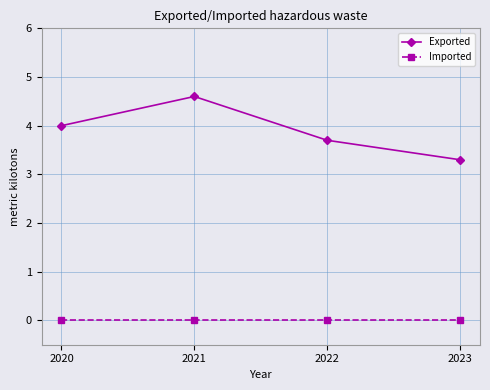

Which series changed the most between 2020 and 2023?

Exported